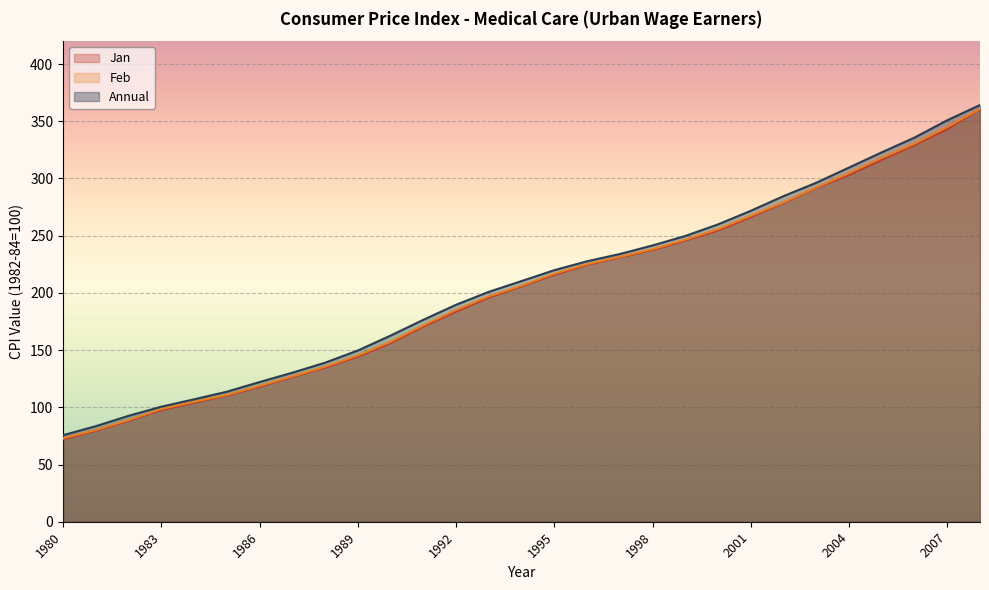

What is the value of the Feb point at the 17th from the left?

225.1